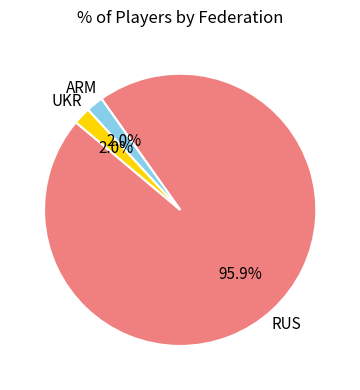

To the nearest percent, what is the difference between the UKR and RUS slice percentages?

94%